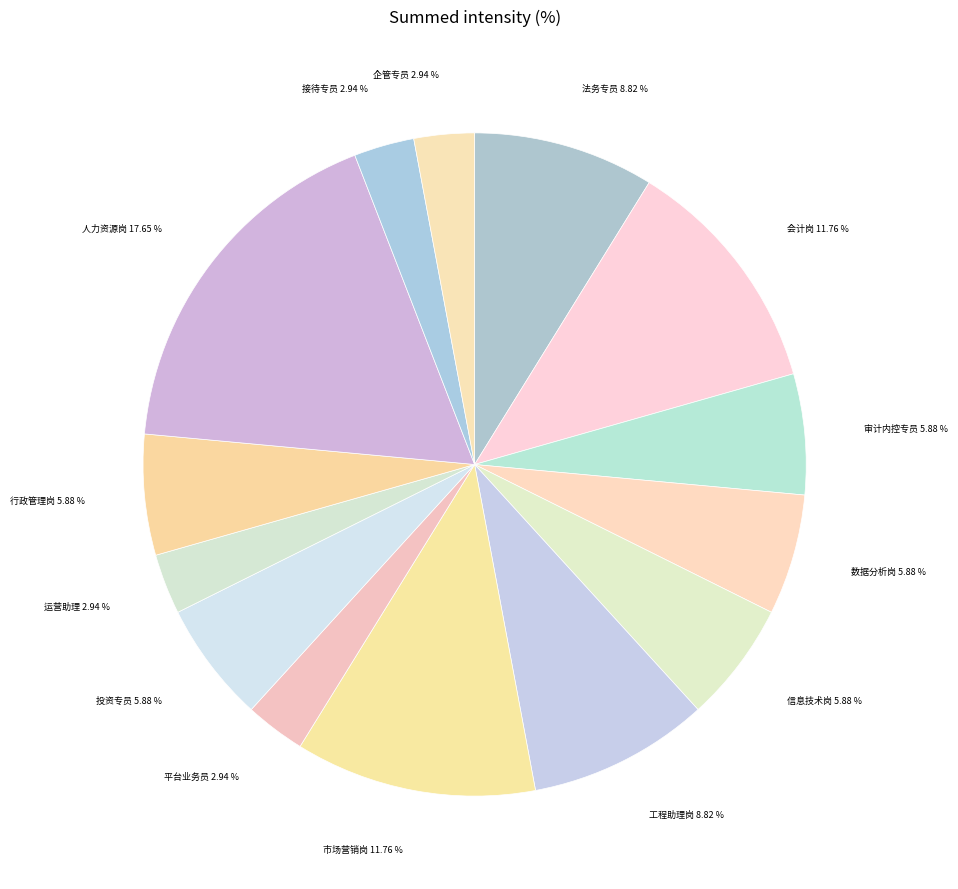

How many slices are in this pie chart?

14